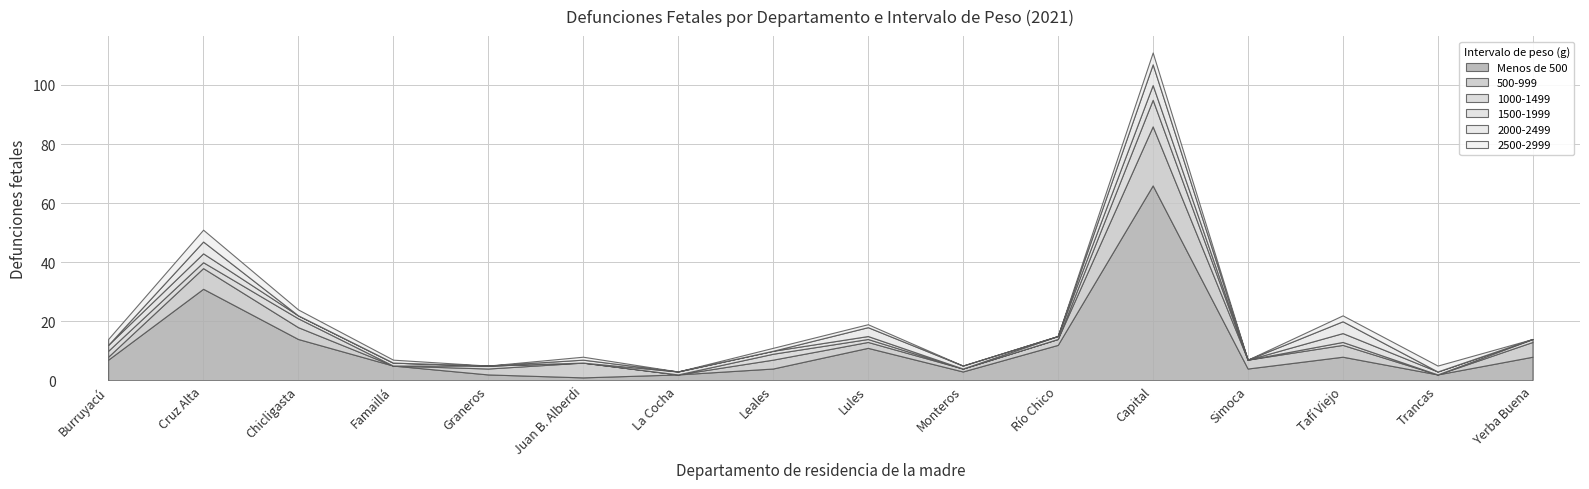

Reading left to right, extract all data points from this chart.

Menos de 500: Burruyacú=7	Cruz Alta=31	Chicligasta=14	Famaillá=5	Graneros=2	Juan B. Alberdi=1	La Cocha=2	Leales=4	Lules=11	Monteros=3	Río Chico=12	Capital=66	Simoca=4	Tafí Viejo=8	Trancas=2	Yerba Buena=8
500-999: Burruyacú=1	Cruz Alta=7	Chicligasta=4	Famaillá=0	Graneros=2	Juan B. Alberdi=5	La Cocha=0	Leales=3	Lules=2	Monteros=1	Río Chico=2	Capital=20	Simoca=3	Tafí Viejo=4	Trancas=0	Yerba Buena=5
1000-1499: Burruyacú=2	Cruz Alta=2	Chicligasta=3	Famaillá=0	Graneros=1	Juan B. Alberdi=0	La Cocha=0	Leales=2	Lules=1	Monteros=0	Río Chico=0	Capital=9	Simoca=0	Tafí Viejo=1	Trancas=0	Yerba Buena=1
1500-1999: Burruyacú=2	Cruz Alta=3	Chicligasta=1	Famaillá=1	Graneros=0	Juan B. Alberdi=0	La Cocha=1	Leales=1	Lules=1	Monteros=0	Río Chico=1	Capital=5	Simoca=0	Tafí Viejo=3	Trancas=1	Yerba Buena=0
2000-2499: Burruyacú=0	Cruz Alta=4	Chicligasta=0	Famaillá=0	Graneros=0	Juan B. Alberdi=1	La Cocha=0	Leales=0	Lules=3	Monteros=1	Río Chico=0	Capital=7	Simoca=0	Tafí Viejo=4	Trancas=0	Yerba Buena=0
2500-2999: Burruyacú=2	Cruz Alta=4	Chicligasta=2	Famaillá=1	Graneros=0	Juan B. Alberdi=1	La Cocha=0	Leales=1	Lules=1	Monteros=0	Río Chico=0	Capital=4	Simoca=0	Tafí Viejo=2	Trancas=2	Yerba Buena=0